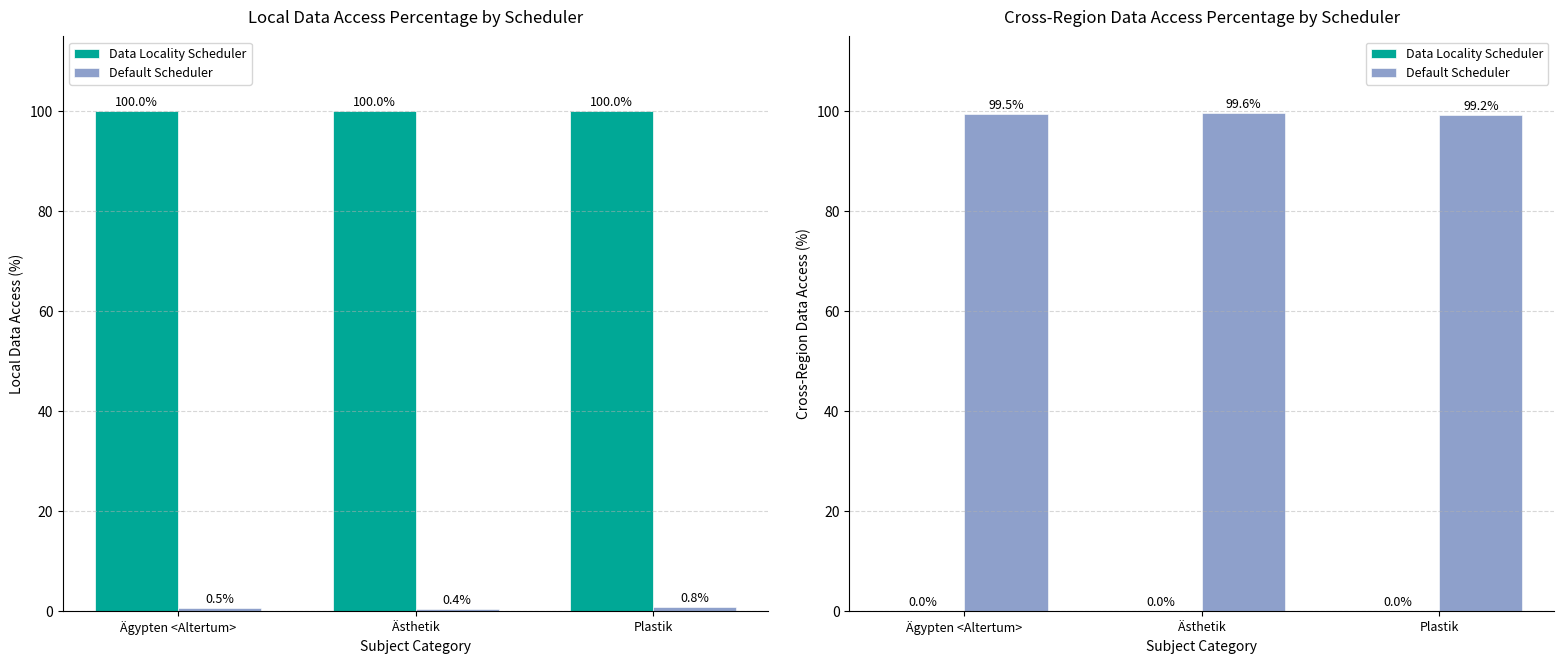

At which label is Default Scheduler closest to 99?

Plastik